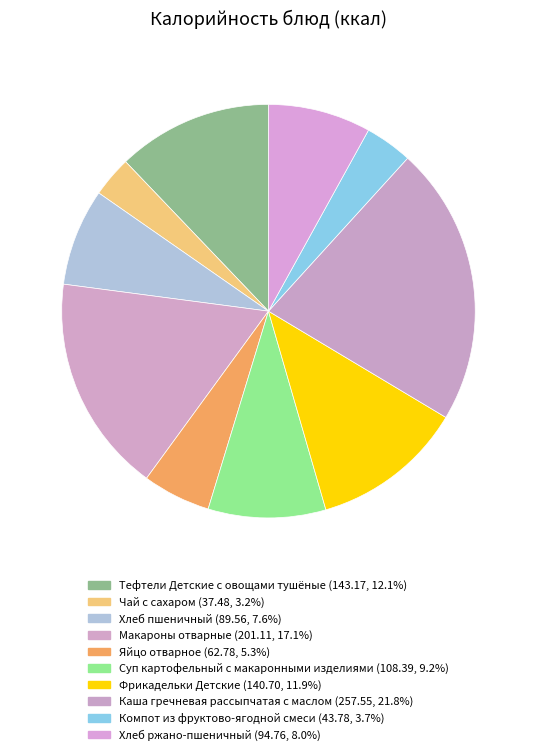

Which slice is the largest?

Каша гречневая рассыпчатая с маслом